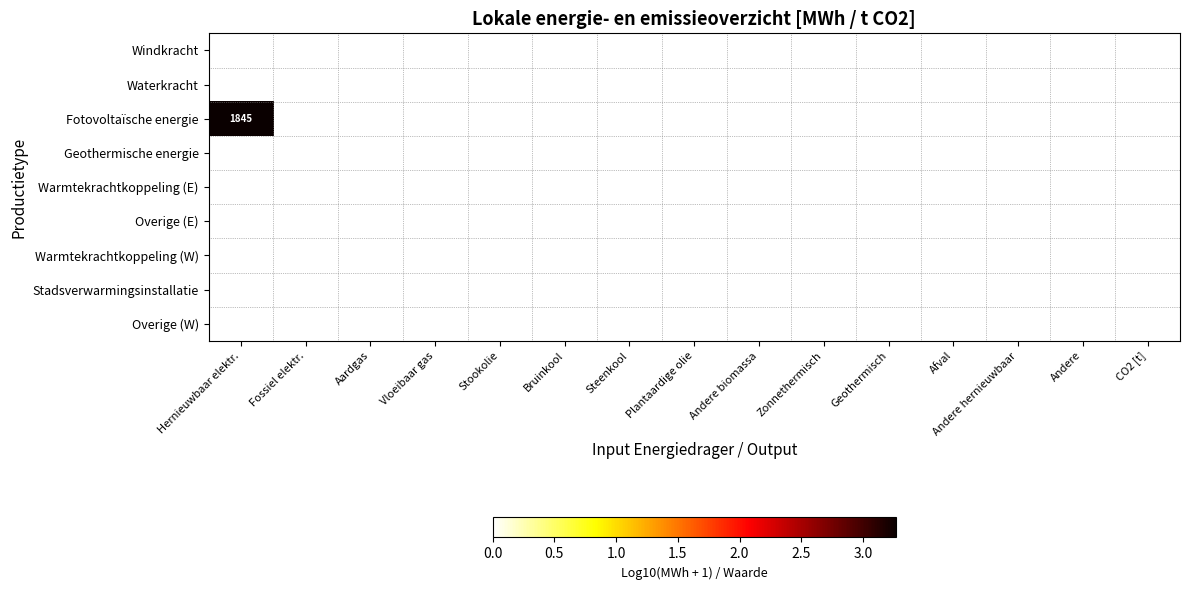

Is the value of Fotovoltaïsche energie at Zonnethermisch greater than the value of Stadsverwarmingsinstallatie at Andere?

No